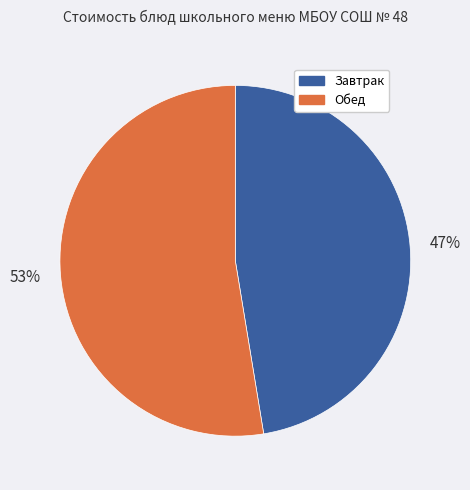

What percentage is the Завтрак slice, to the nearest percent?

47%